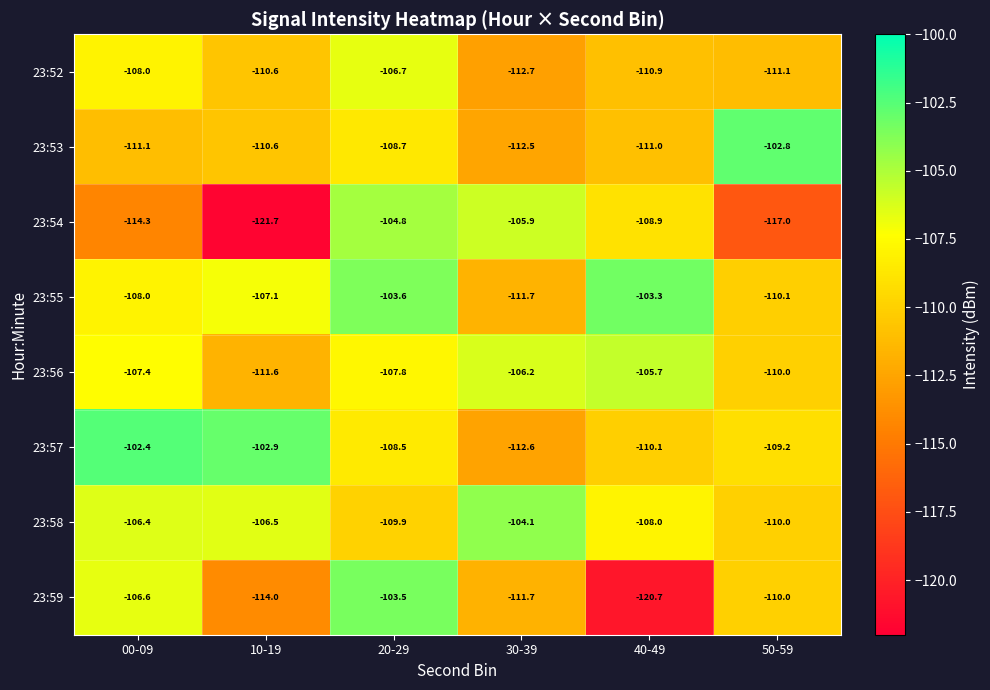

At how many categories does at least one series exceed -105?

6